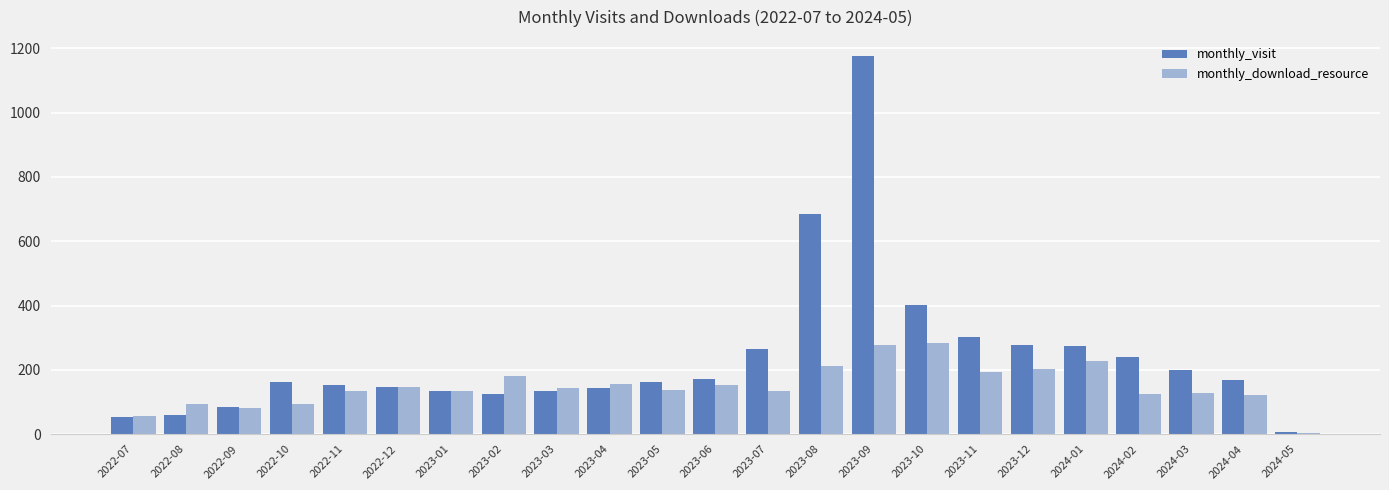

At which category is the sum across all series the highest?

2023-09